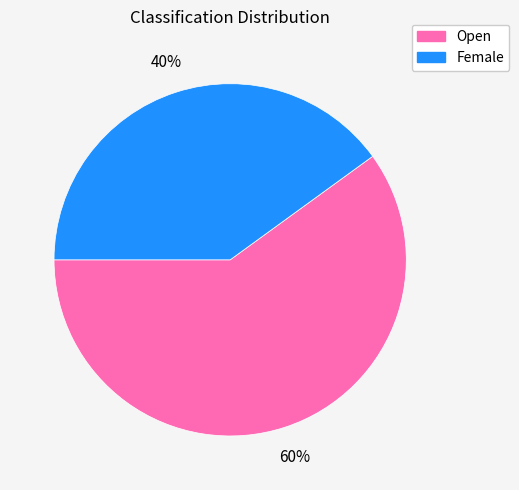

Approximately how many times larger is the value at Female compared to Open?

0.7